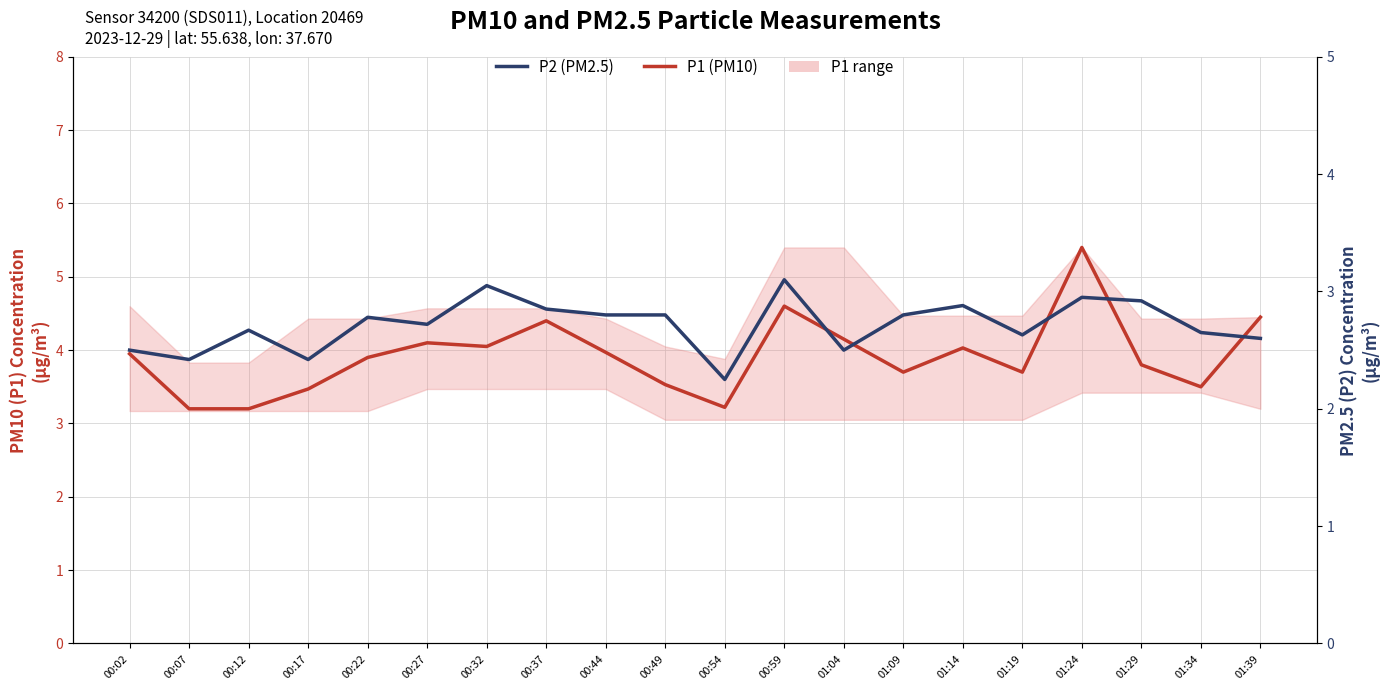

True or false: P2 (PM2.5) and P1 (PM10) cross at least once.

False